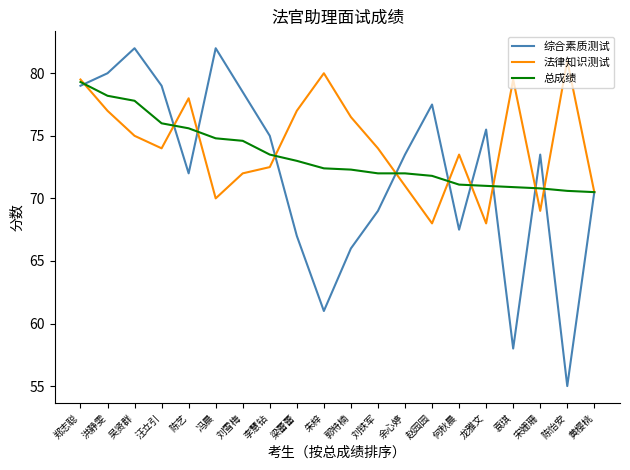

At which label does 综合素质测试 reach its minimum?

陈怡安